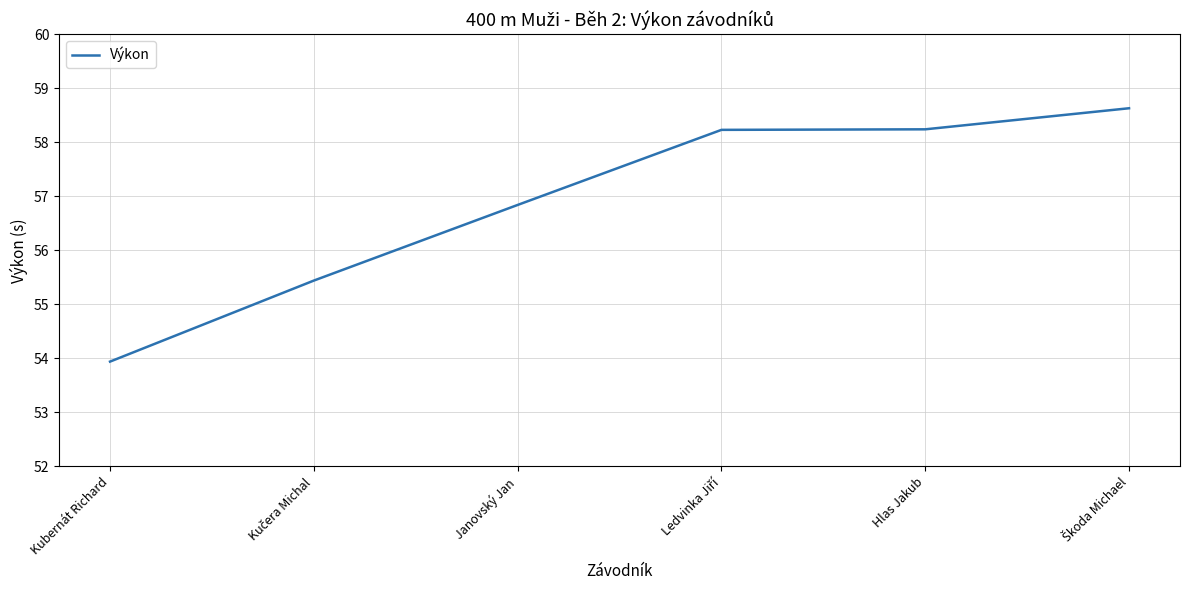

What is the sum of all values?

341.3